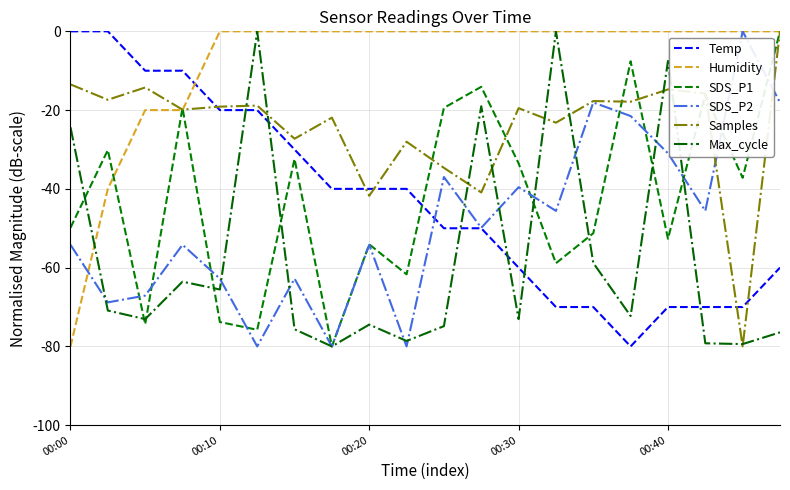

Which series ends up on top after the final intersection of Max_cycle and Temp?

Temp